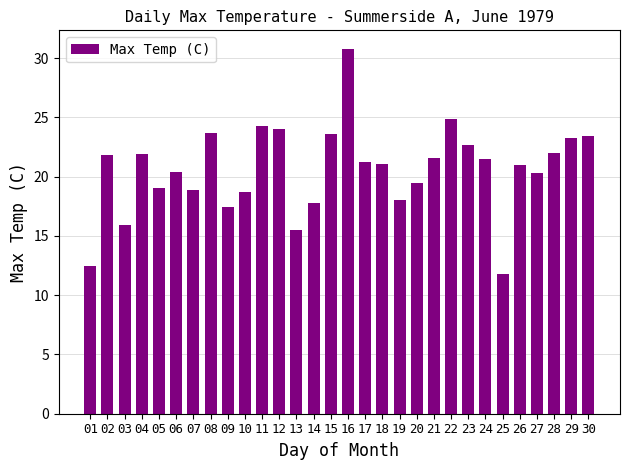

What is the value of the 19th bar from the left?

18.0